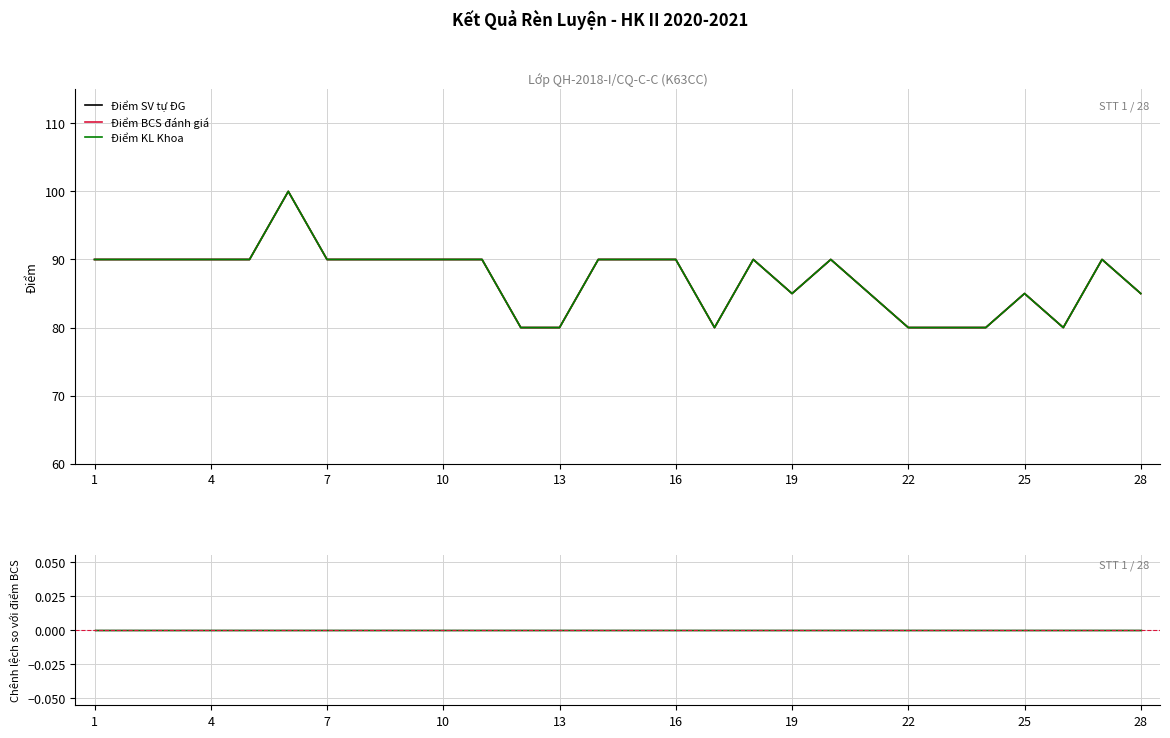

Between 18 and 24, which series saw the biggest shift?

Điểm SV tự ĐG